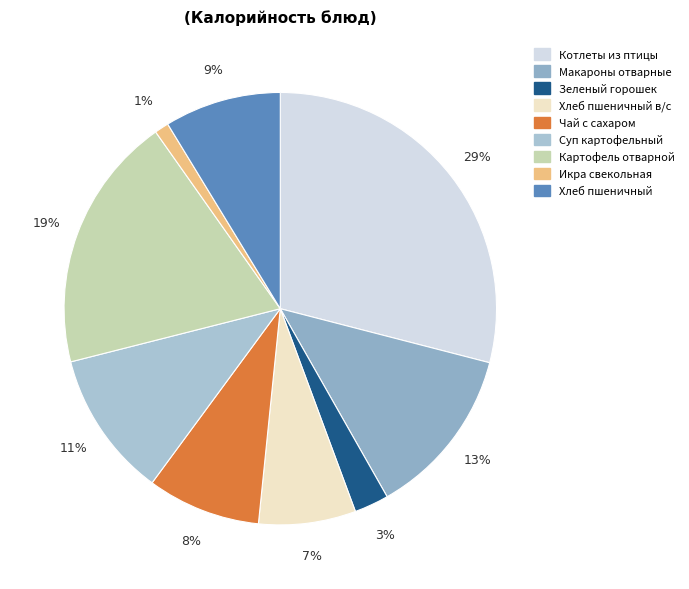

What is the smallest slice in the pie chart?

Икра свекольная